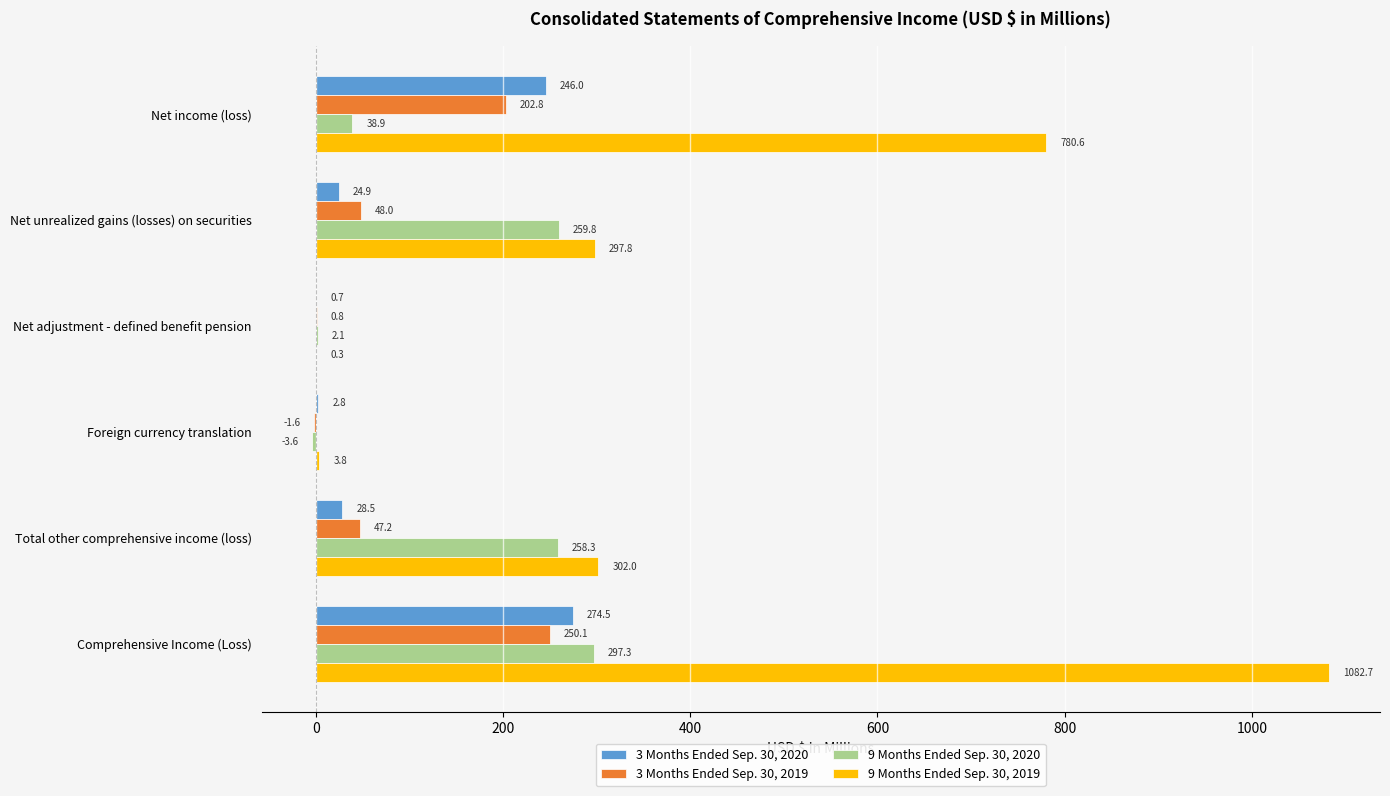

What is the total value across all series at Comprehensive Income (Loss)?

1904.6